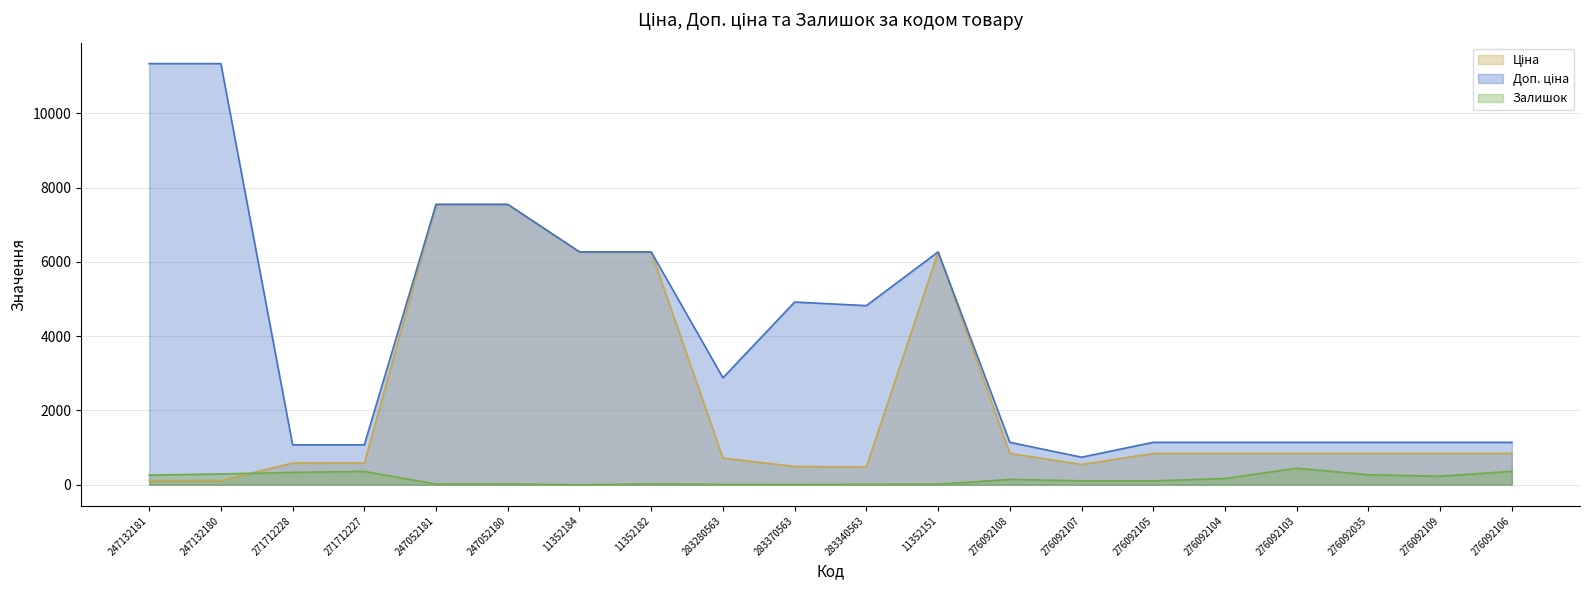

The value of Ціна at 276092103 is 1143.9. True or false?

False